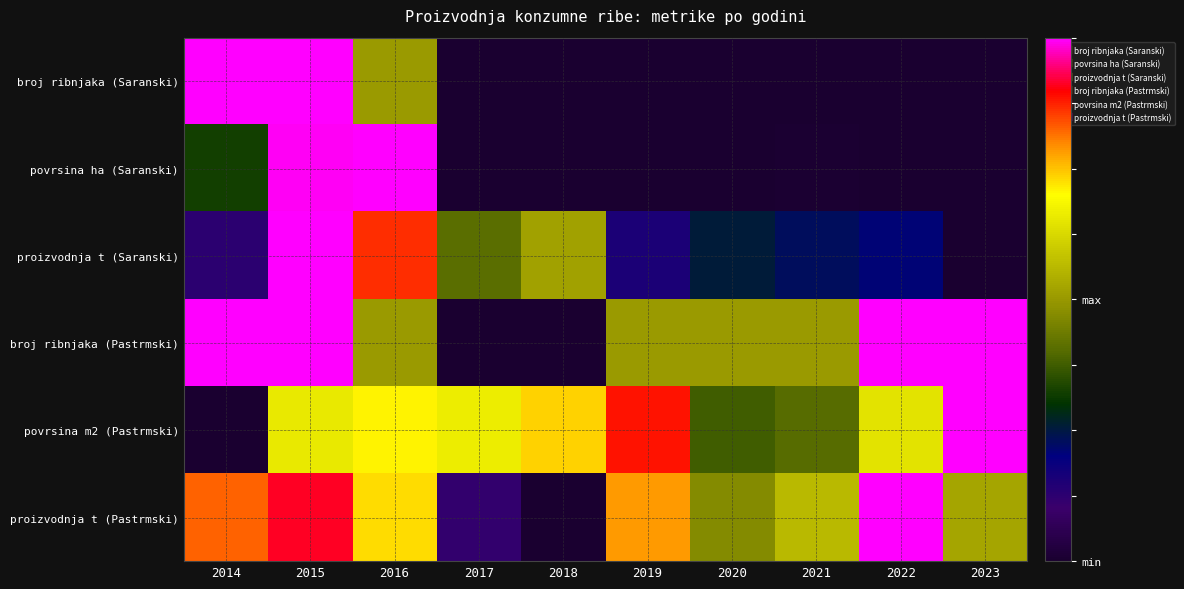

What is the minimum value shown in the chart?

-1.0